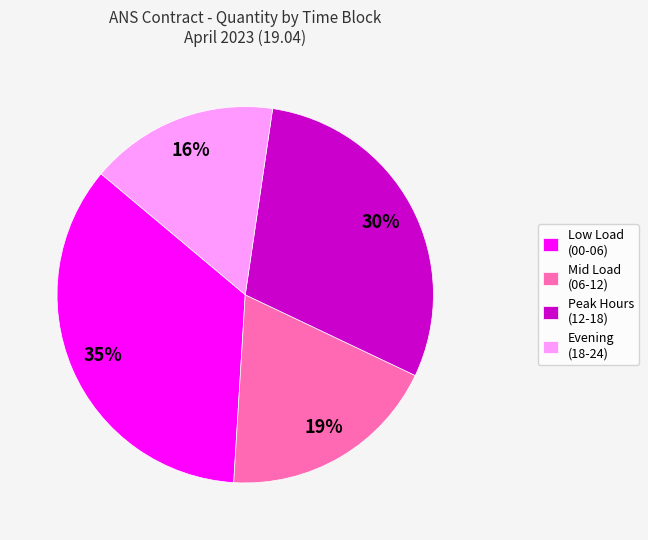

Does Mid Load (06-12) represent more than half of the total?

No